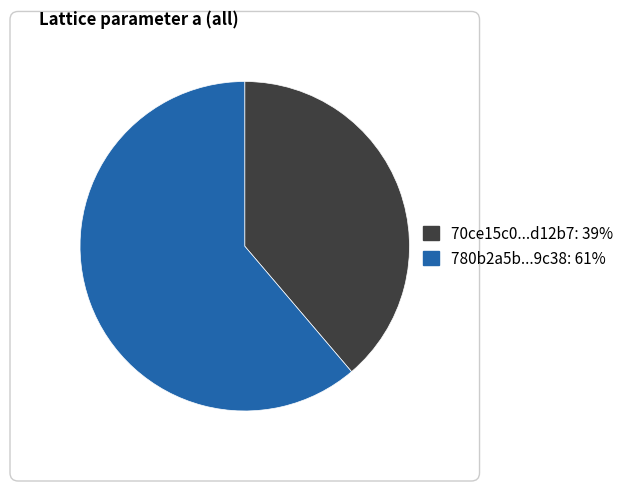

Is there any slice that represents more than half of the pie?

Yes